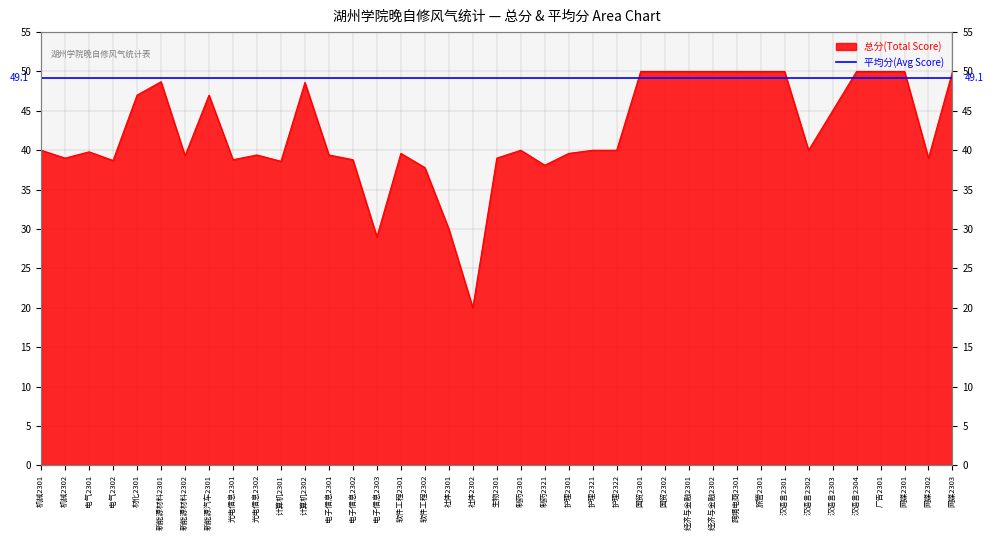

What is the maximum value shown in the chart?

50.0